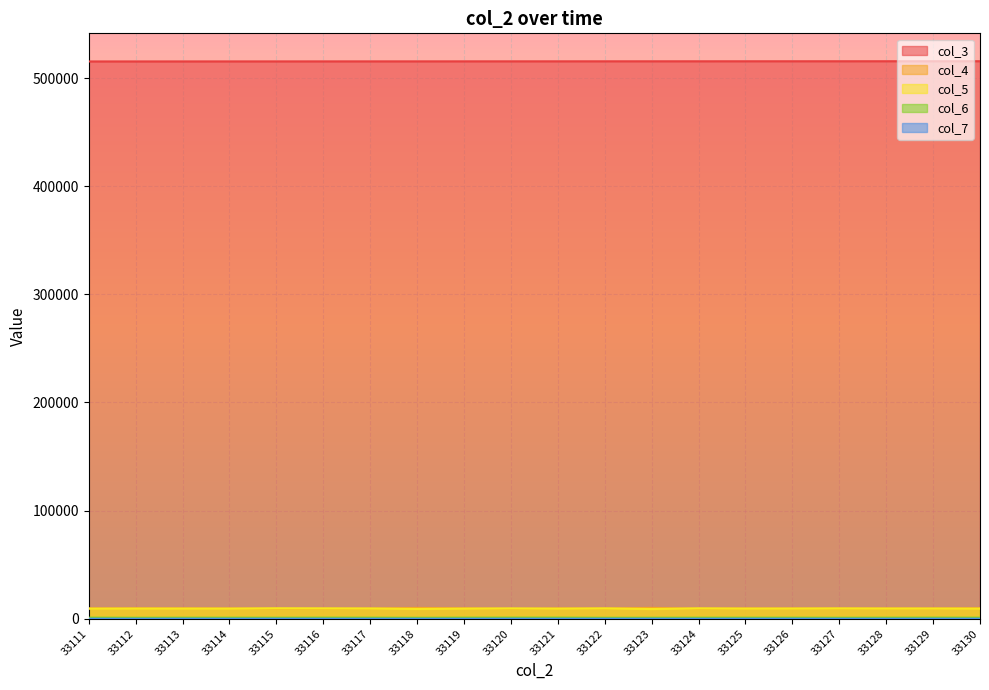

How many lines are shown in the chart?

5